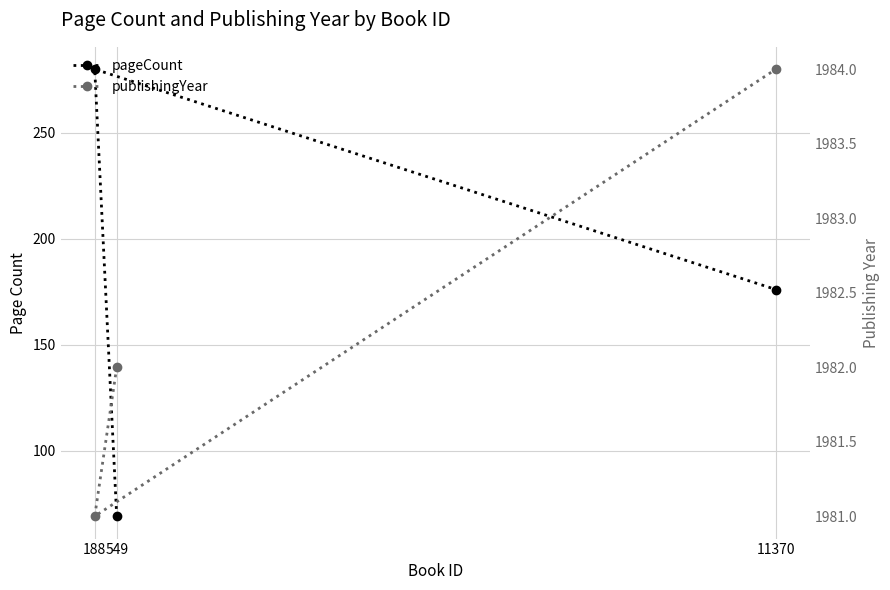

At how many categories does at least one series exceed 1691?

3